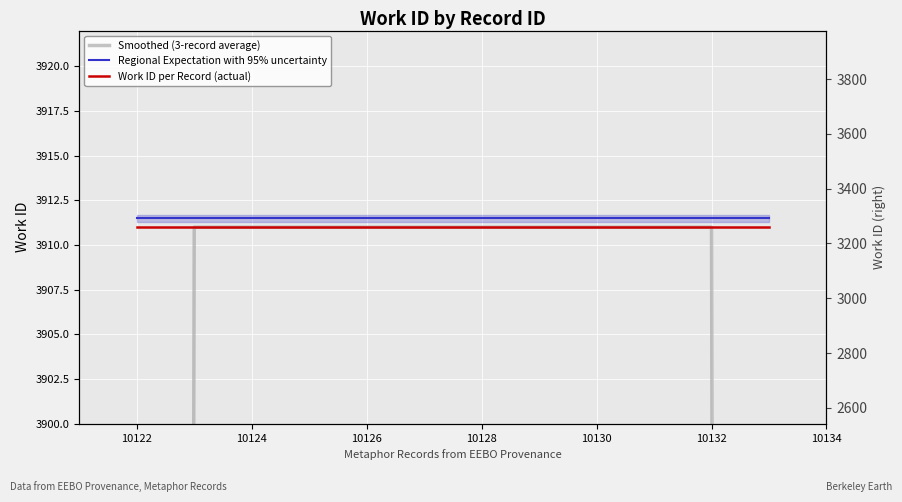

The Work ID per Record (actual) series shows 3911.0 at 10130. True or false?

True